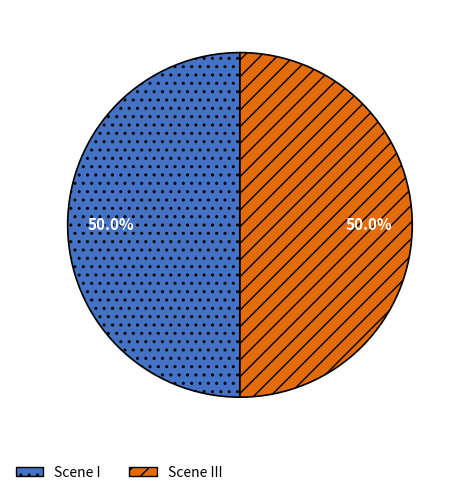

Approximately how many times larger is the value at Scene I compared to Scene III?

1.0